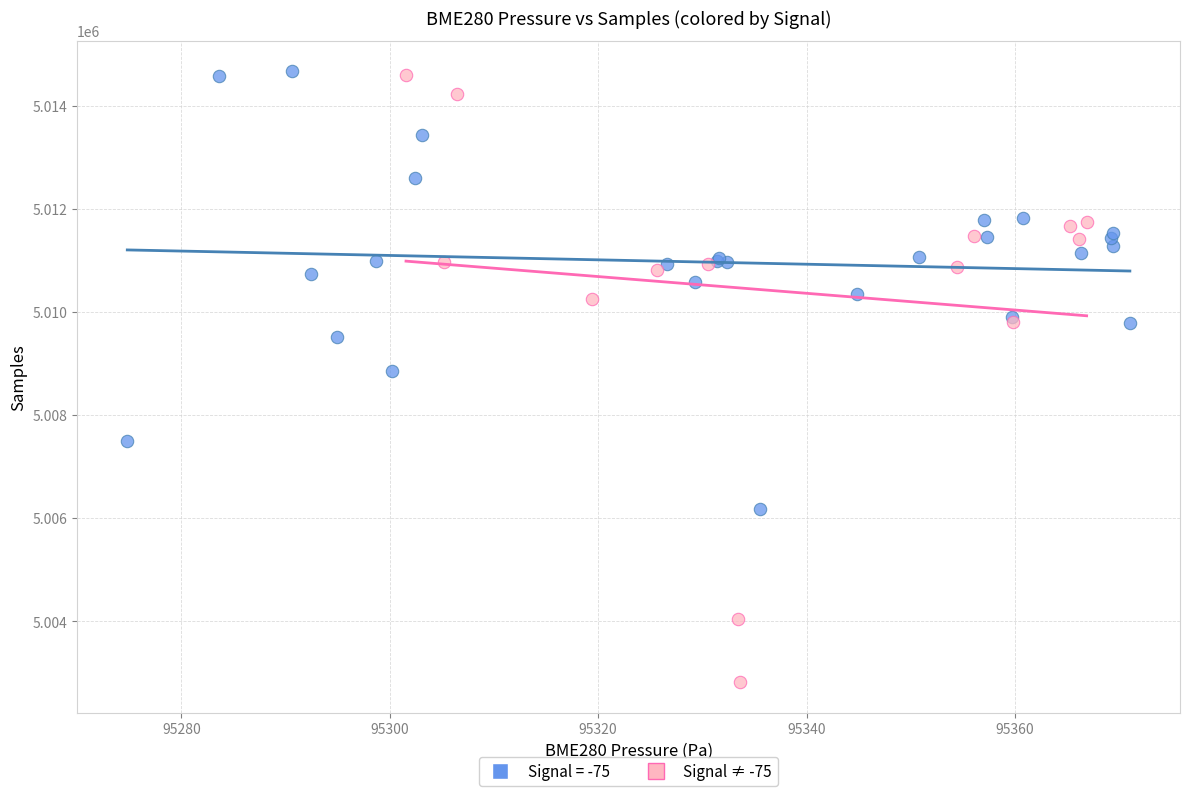

Which series has the largest Y range (max minus min)?

Signal ≠ -75